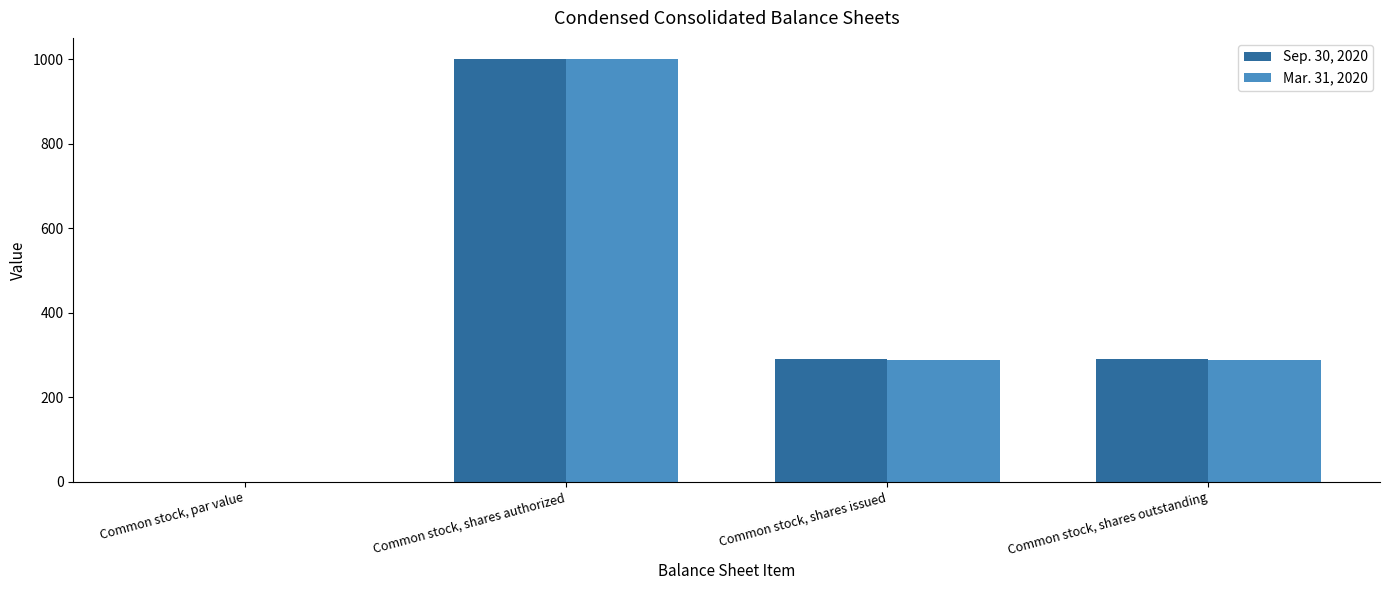

What is the total value across all series at Common stock, shares issued?

578.0